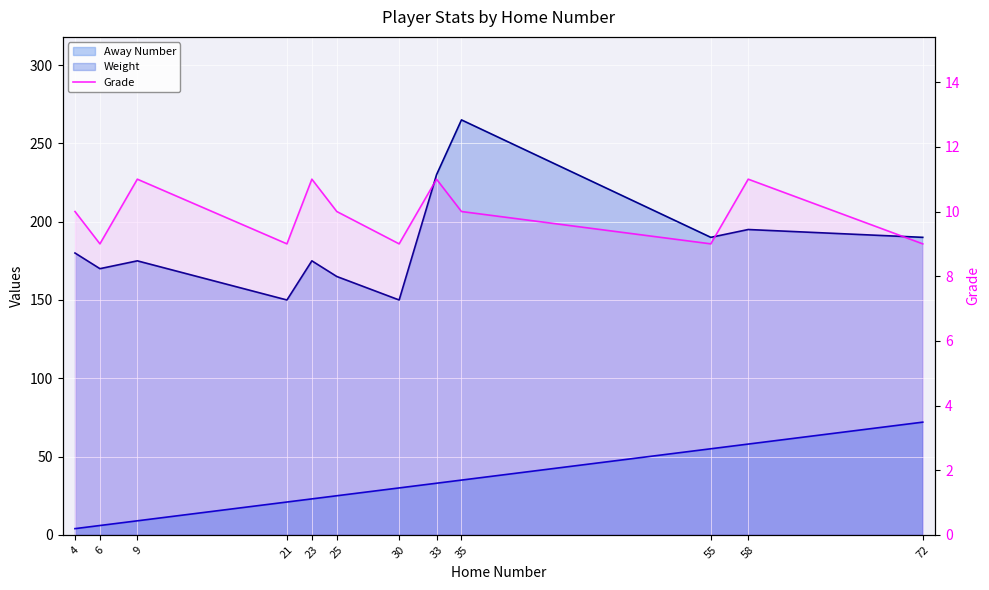

What is the difference between the maximum and minimum values?

2